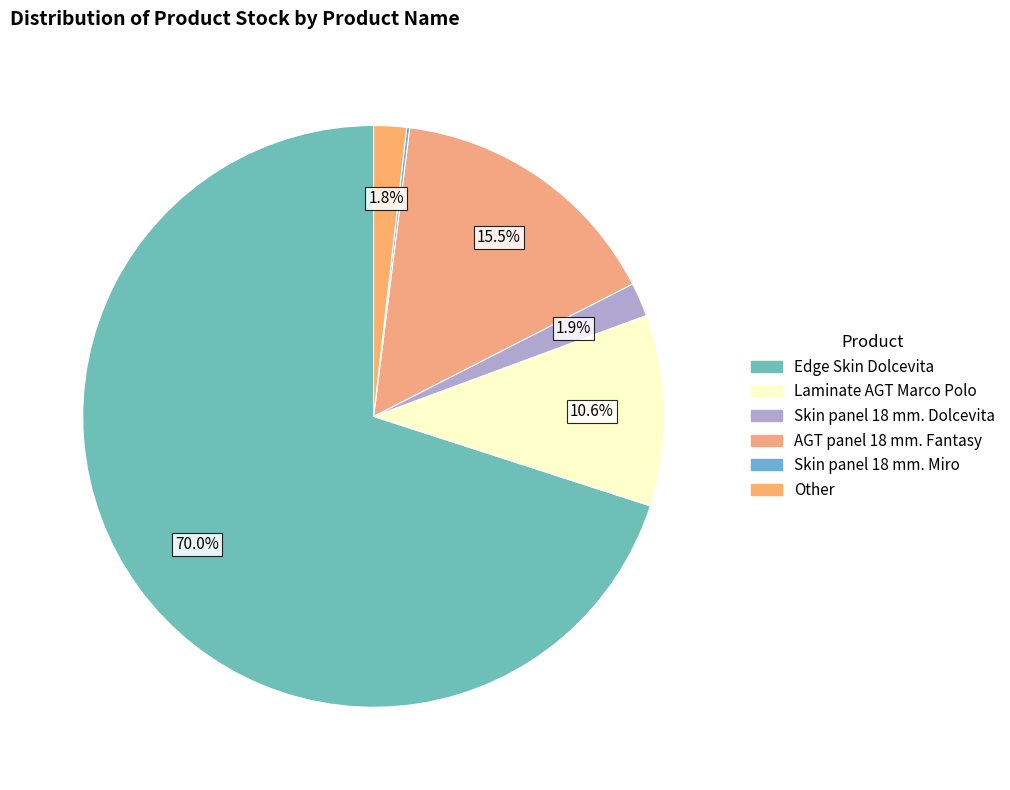

Between Skin panel 18 mm. Dolcevita and Skin panel 18 mm. Miro, which is larger?

Skin panel 18 mm. Dolcevita